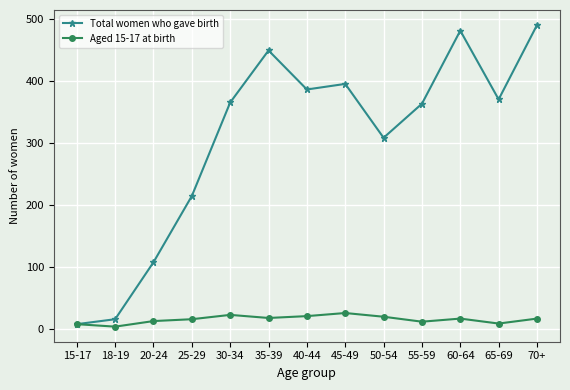

What is the total value across all series at 70+?

506